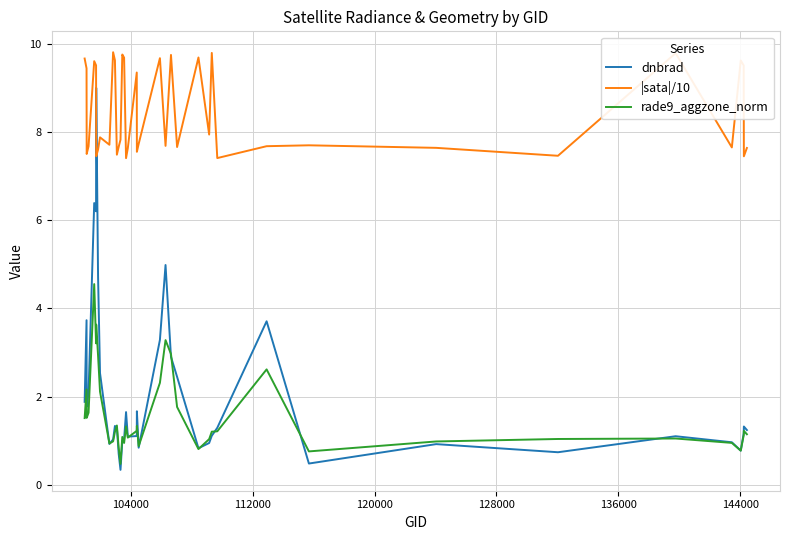

Rank the series by their maximum value, from lowest to highest.

rade9_aggzone_norm, dnbrad, |sata|/10